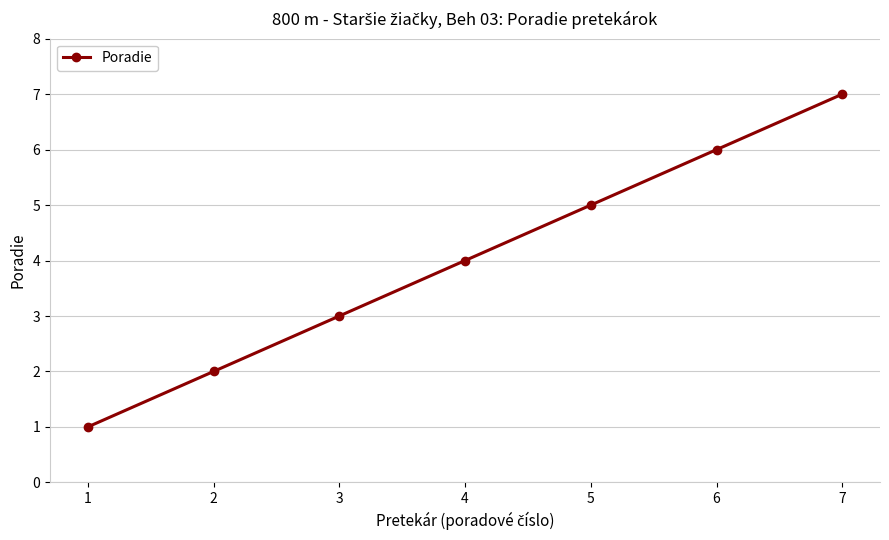

True or false: the data shows 6 at 6.

True